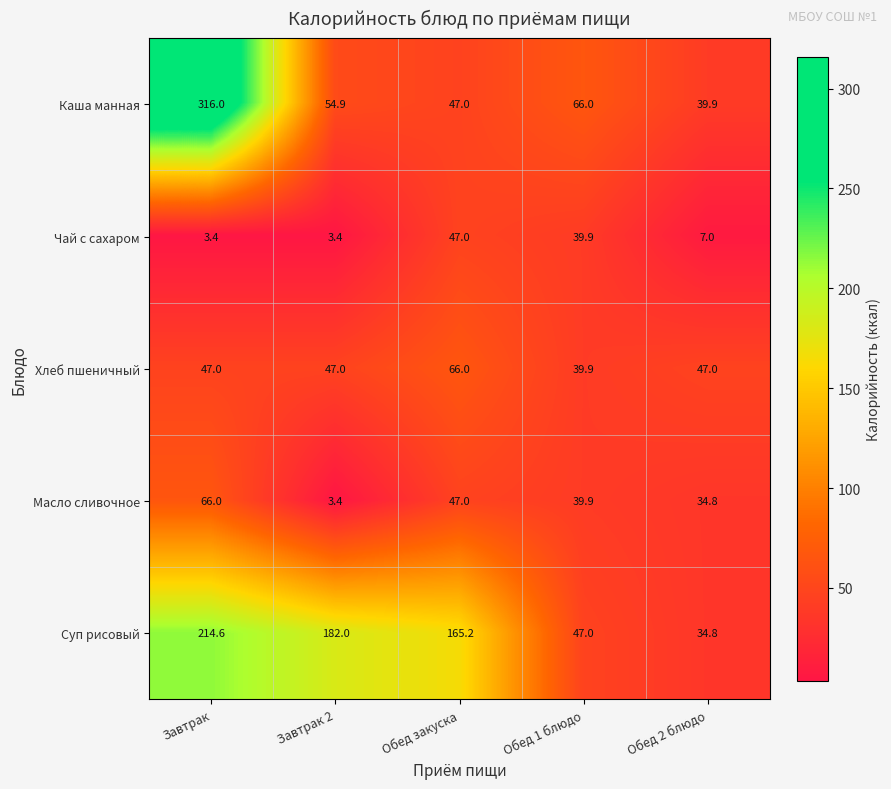

What is the difference between the maximum and minimum values in the Масло сливочное series?

62.6